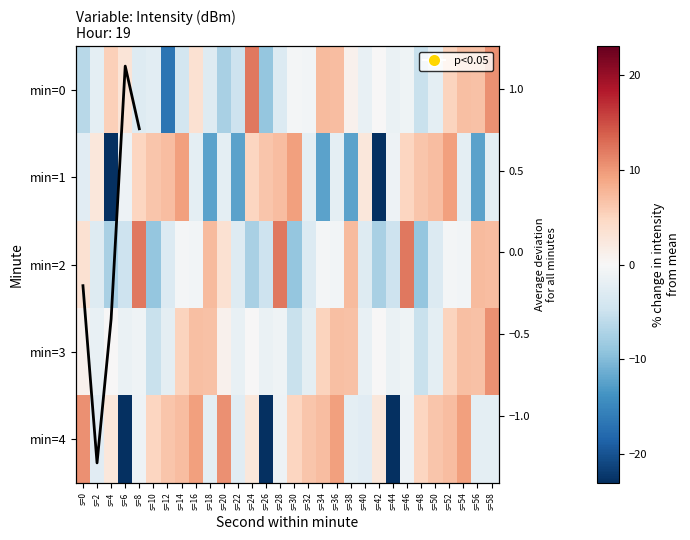

What is the difference between the 1 values at s=14 and s=38?

21.8